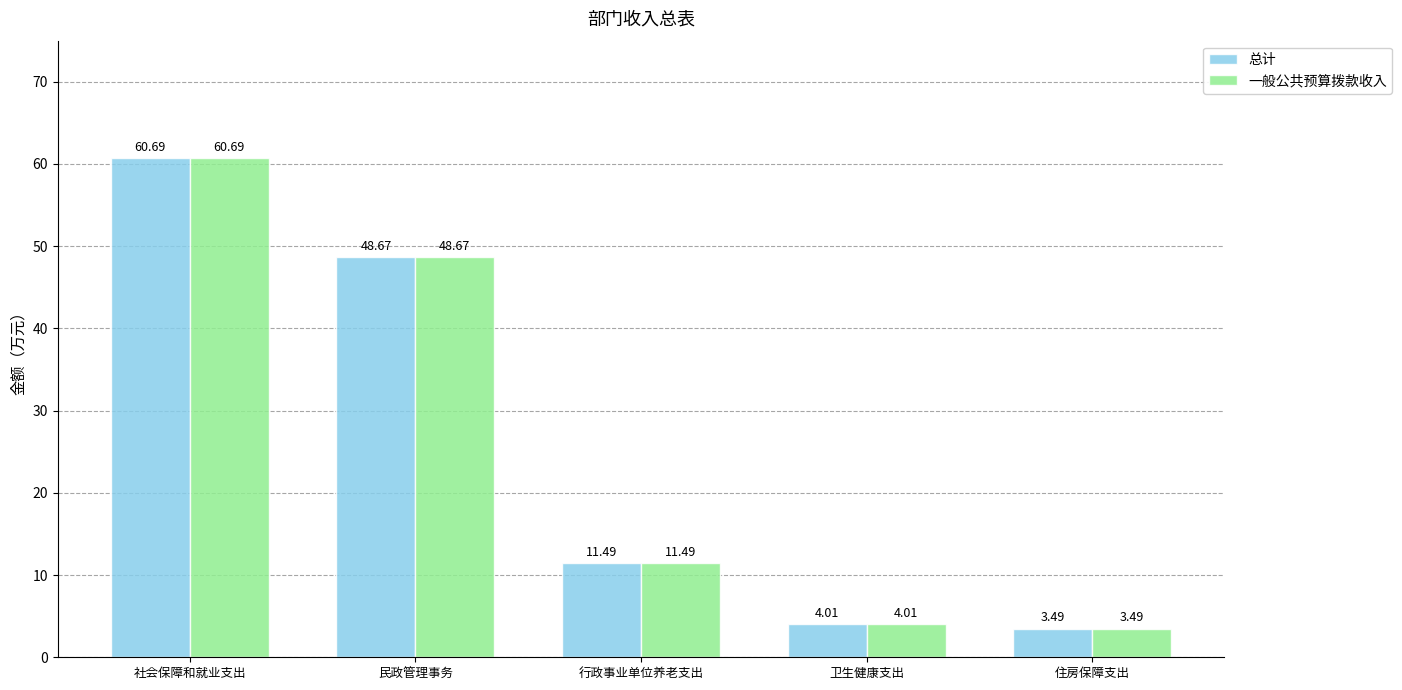

At which category is the sum across all series the highest?

社会保障和就业支出